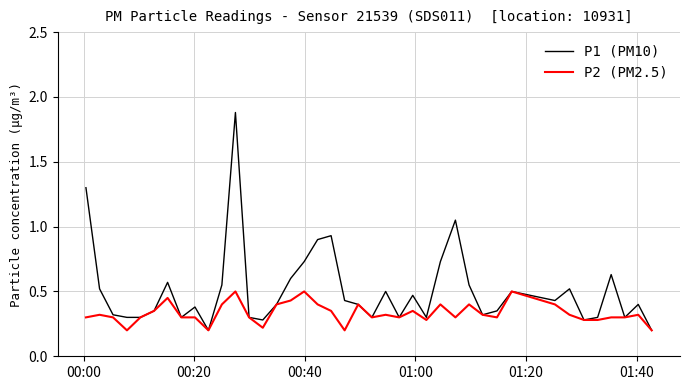

List the series in order of their overall mean, highest first.

P1 (PM10), P2 (PM2.5)